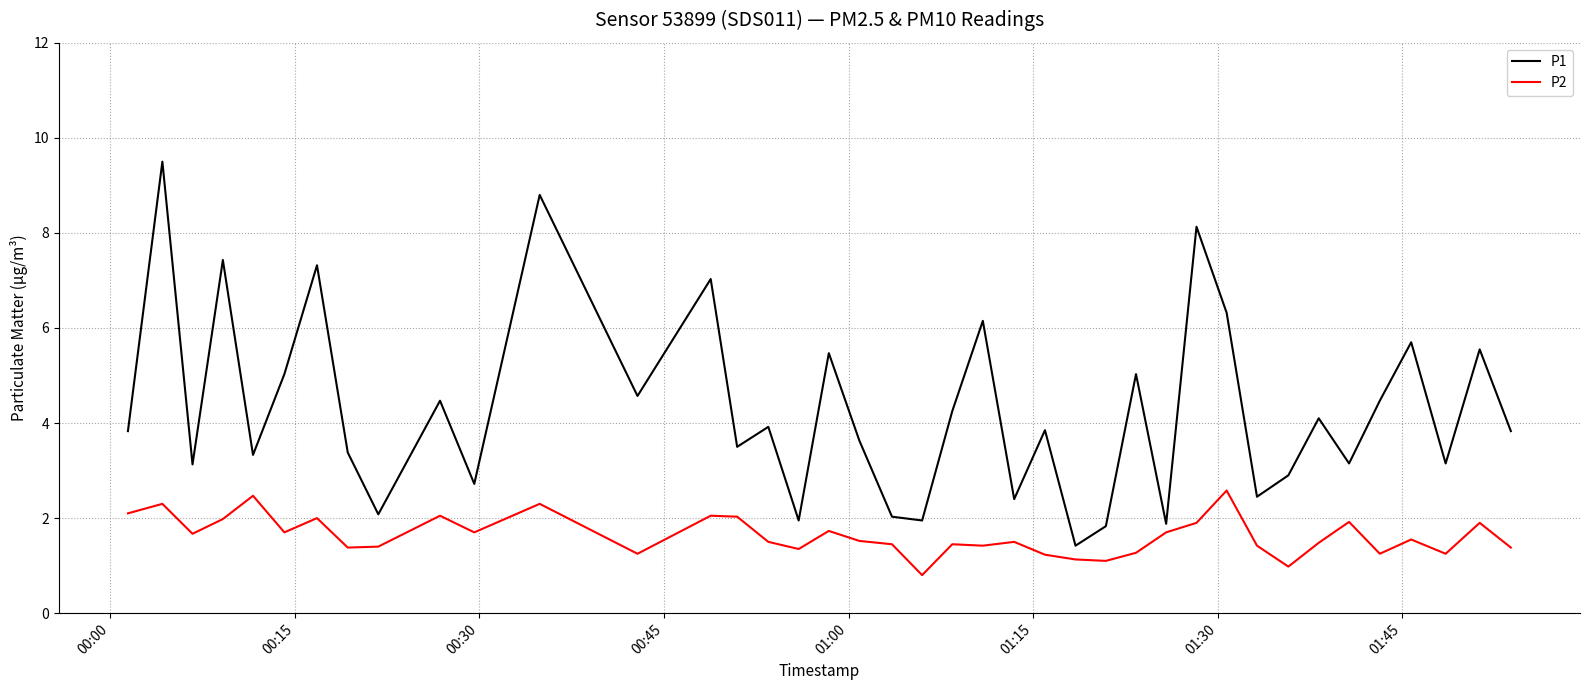

True or false: P2 and P1 cross at least once.

False